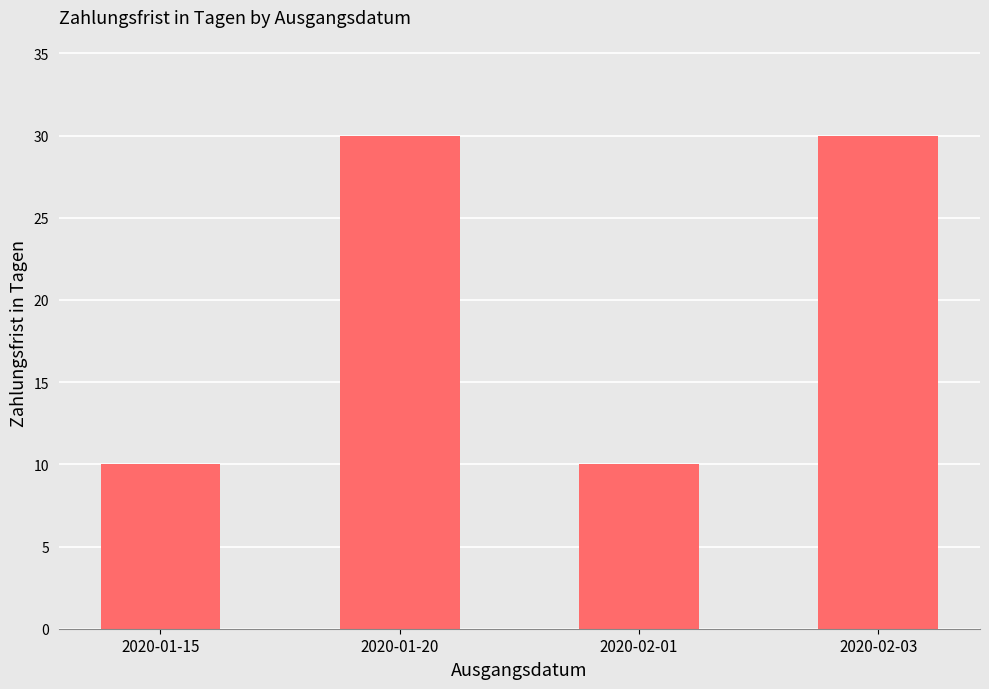

Reading left to right, list all the values displayed in this chart.

2020-01-15=10	2020-01-20=30	2020-02-01=10	2020-02-03=30